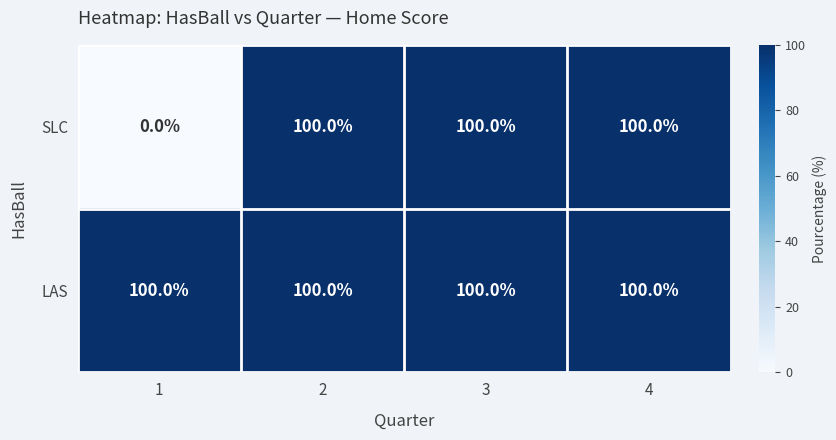

What is the lowest value of the LAS series?

100